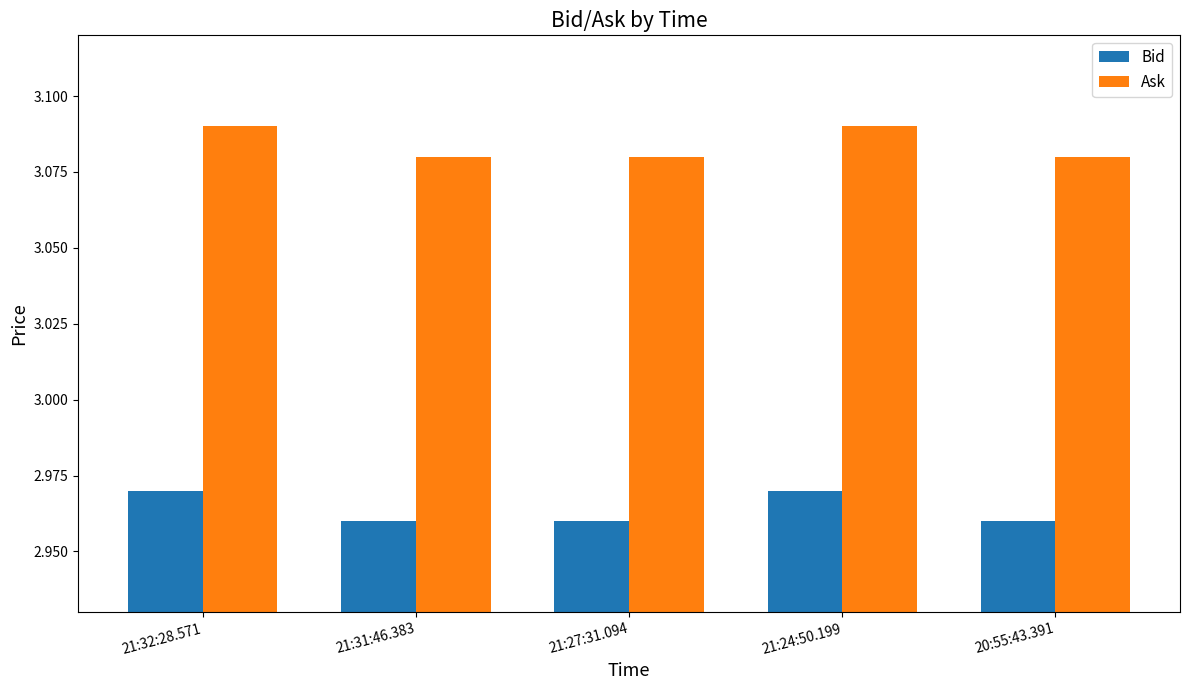

Is it true that Ask equals 1.9 at 20:55:43.391?

False